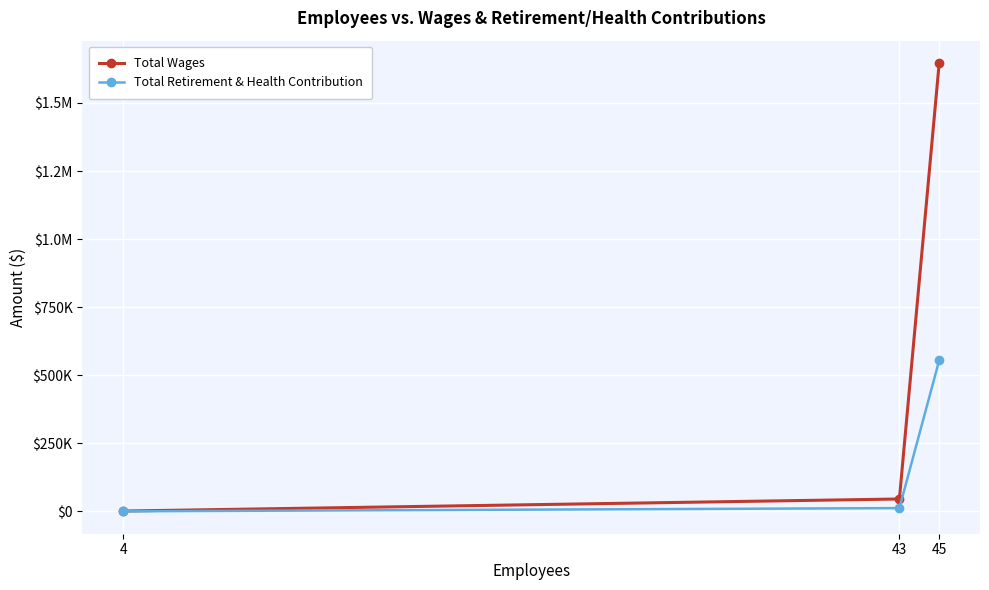

Reading left to right, list all the values displayed in this chart.

Total Wages: 4=960	43=45297	45=1646440
Total Retirement & Health Contribution: 4=0	43=11750	45=554475